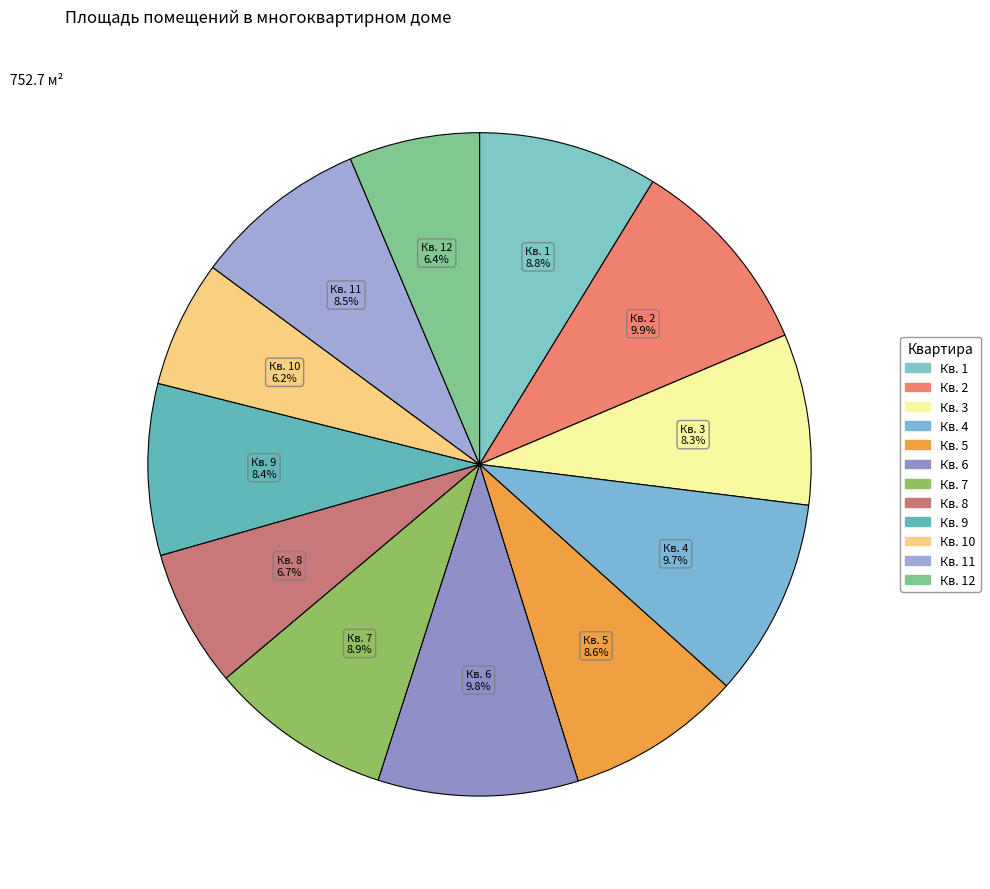

How many segments does this pie chart have?

12